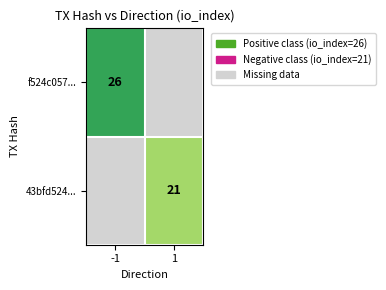

The value of f524c057... at -1 is 26. True or false?

True